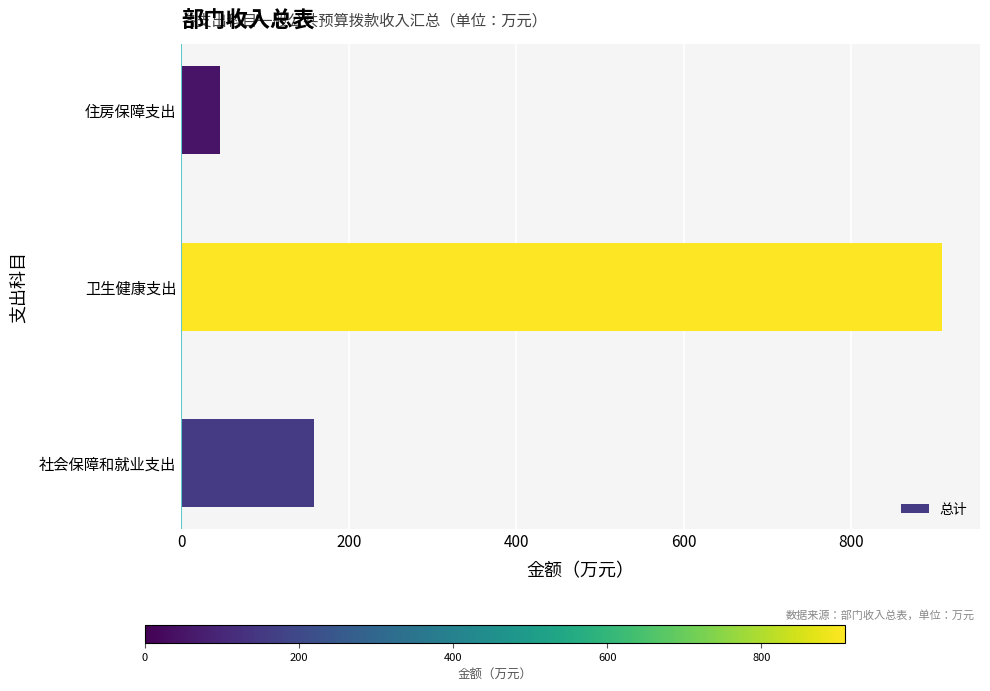

Count the number of values greater than 158.

2